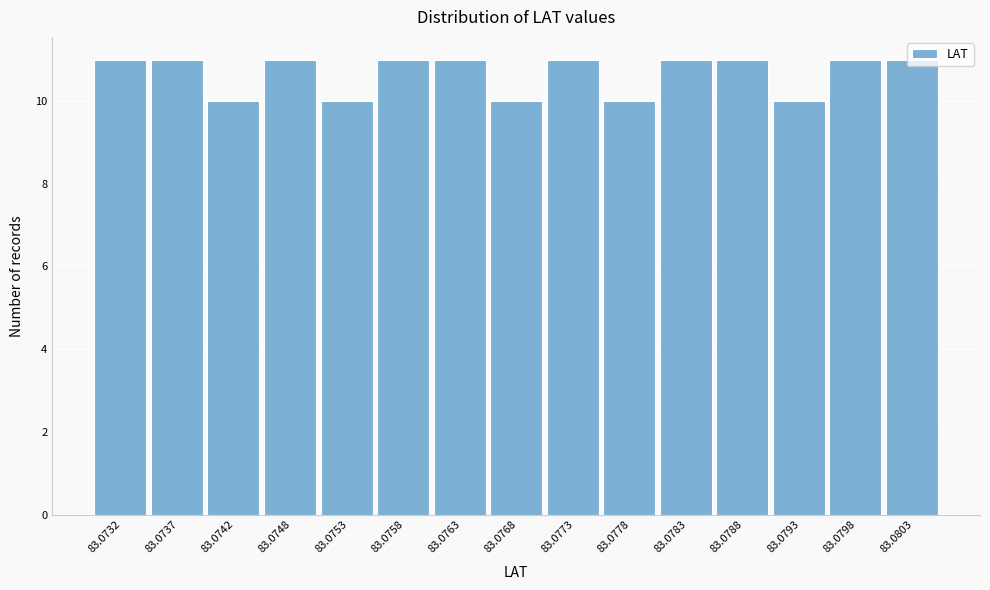

What is the average value?

11